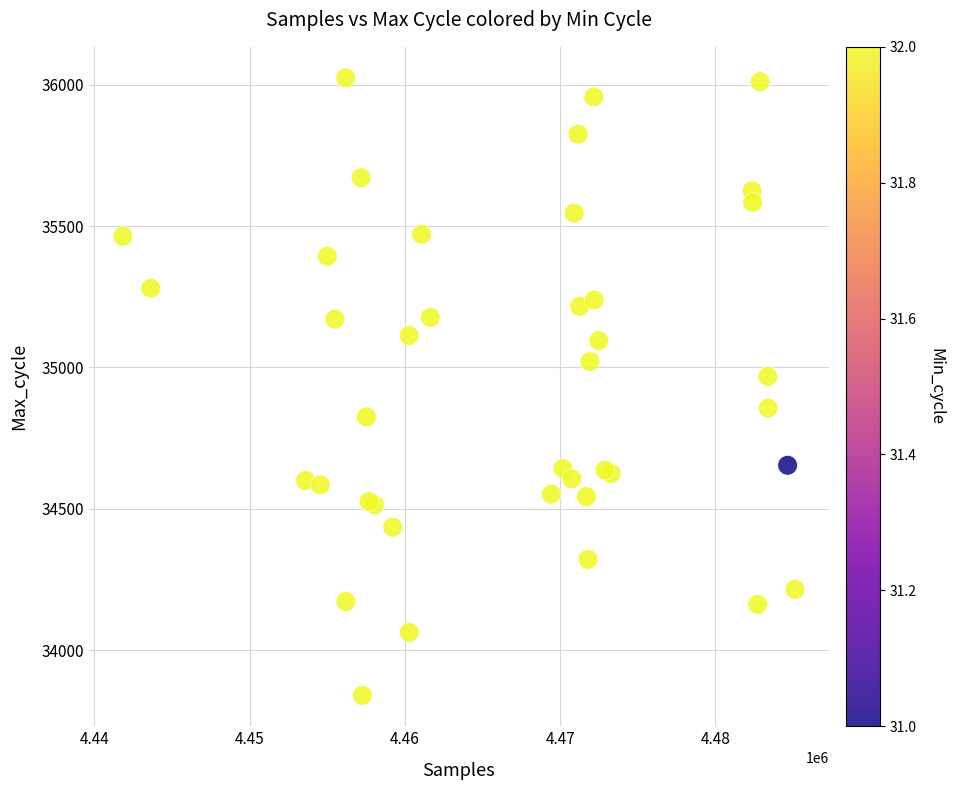

What Y value in the scatter plot is closest to 34932?

34968